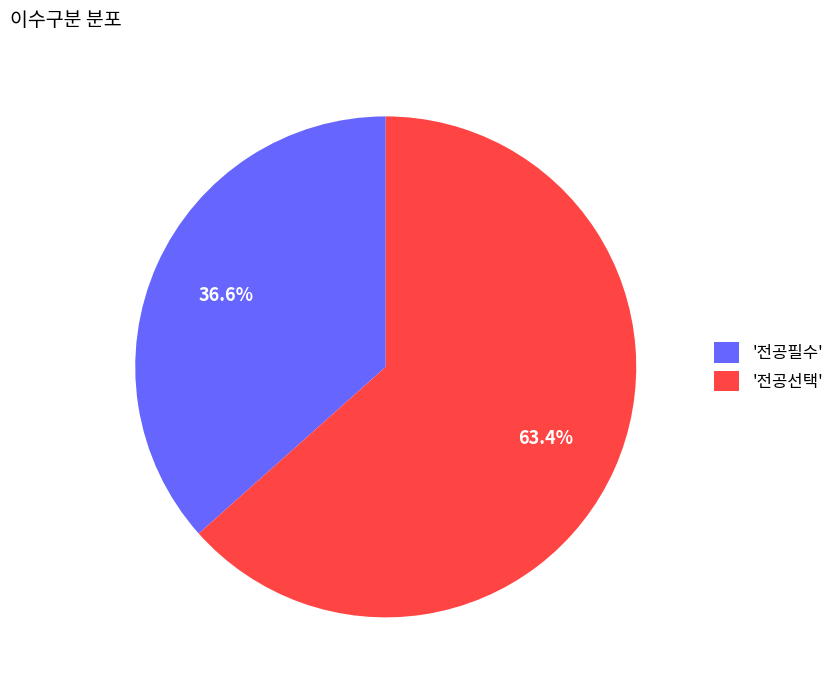

What is the smallest slice in the pie chart?

'전공필수'